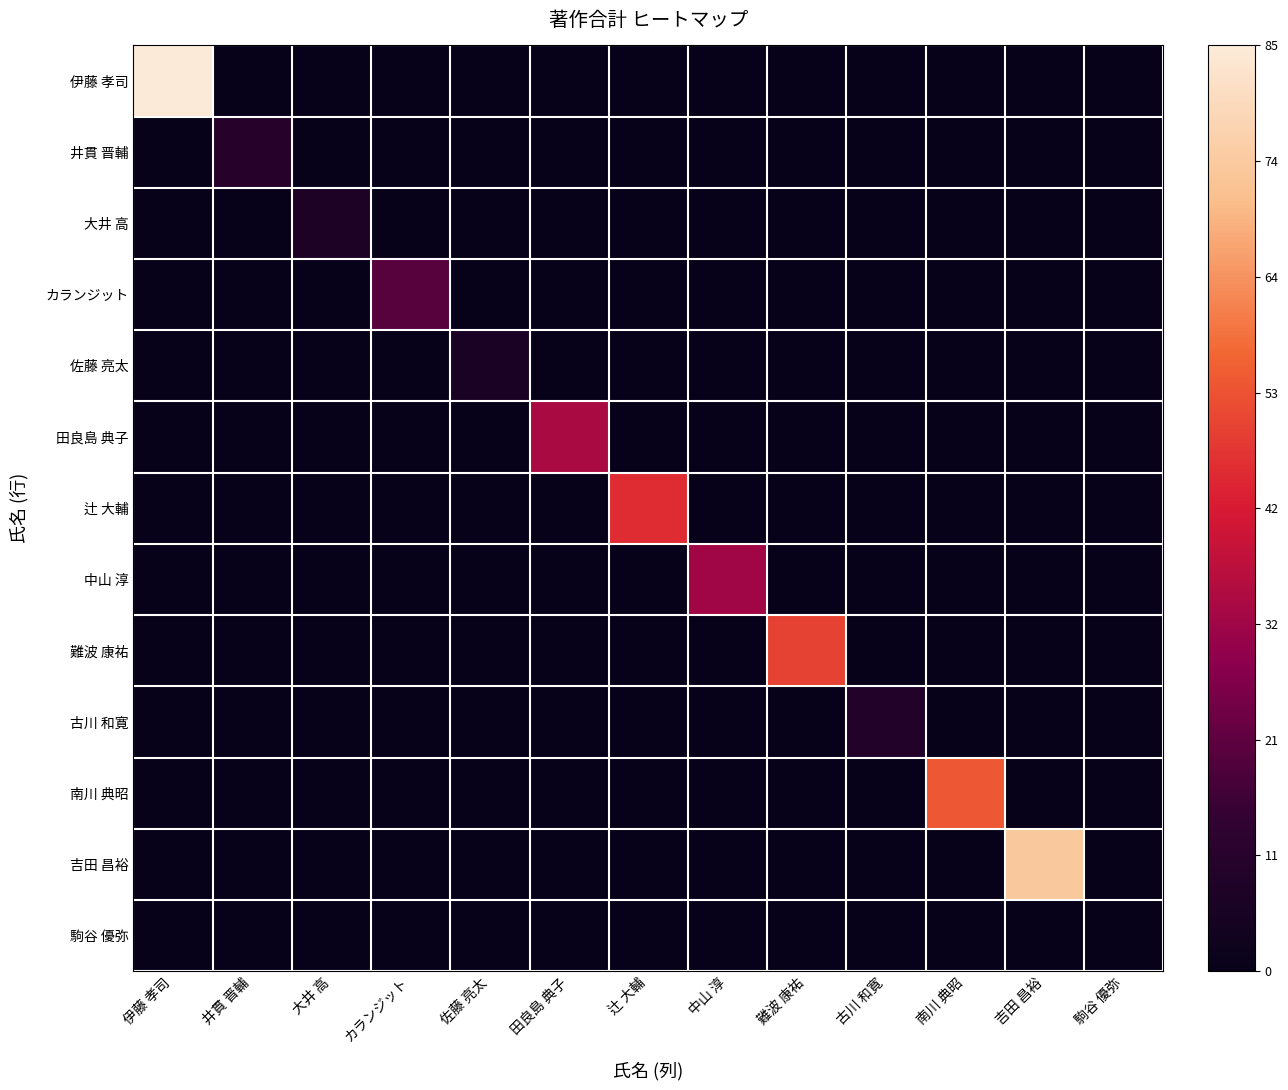

Which series has the largest total across all categories?

伊藤 孝司